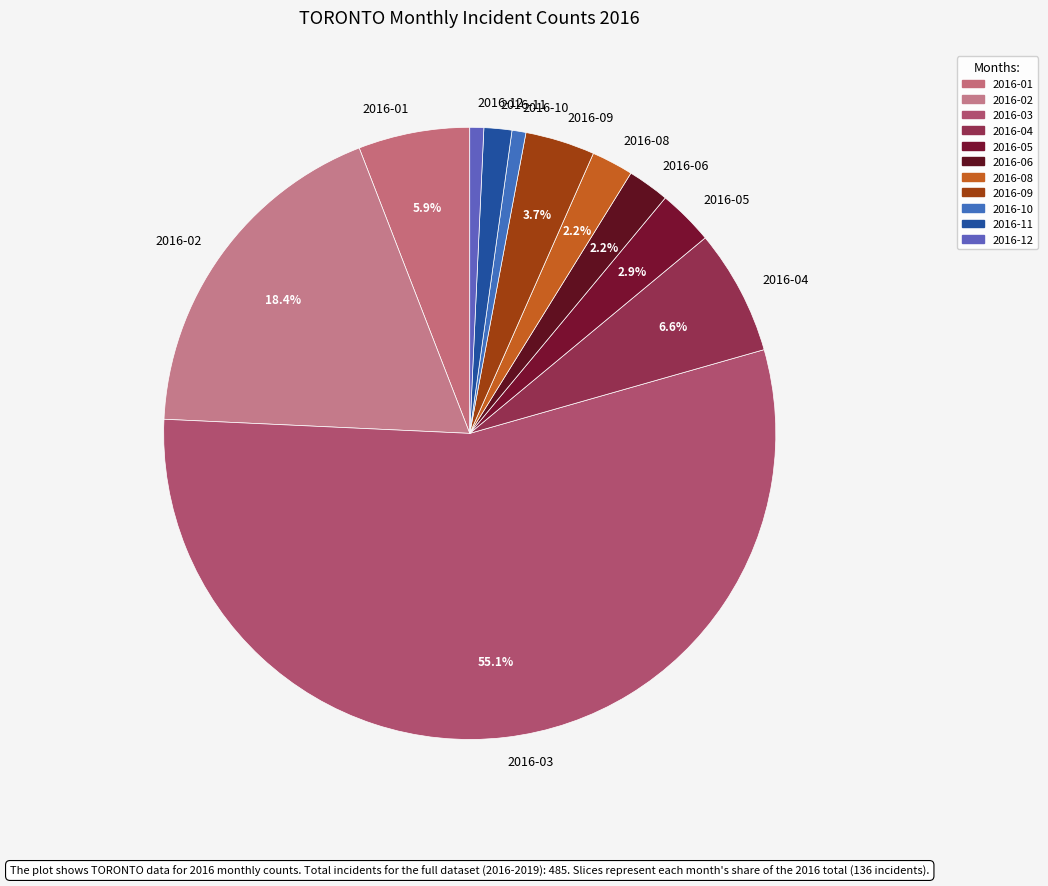

Is the sum of 2016-01 and 2016-04 greater than half?

No